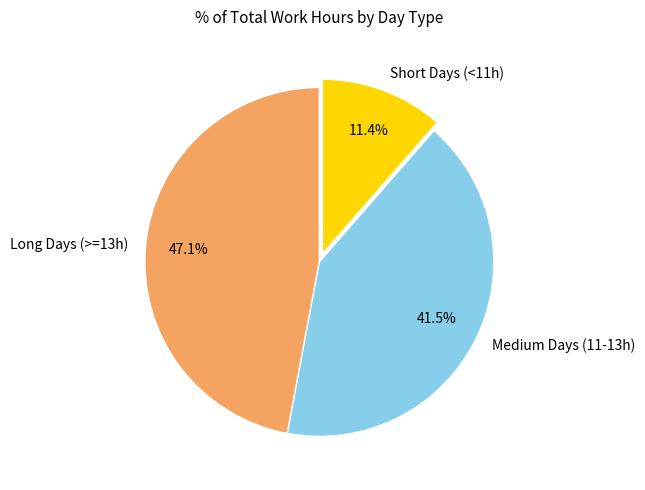

What is the ratio of the value at Medium Days (11-13h) to the value at Long Days (>=13h)?

0.9